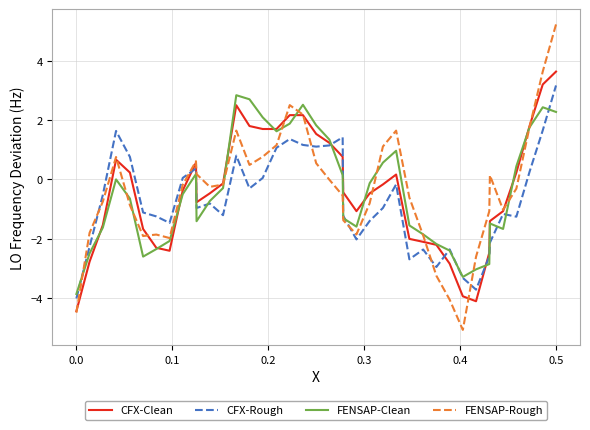

Which series has the widest spread of values?

FENSAP-Rough